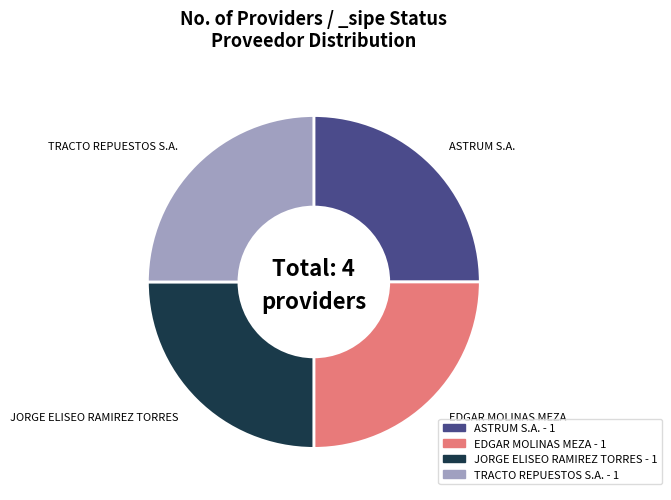

Does any single category account for the majority?

No